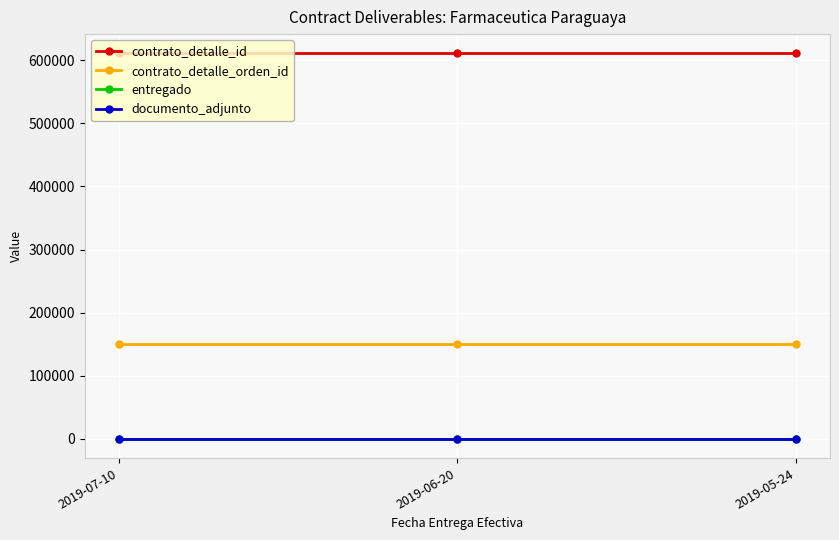

Reading left to right, extract all data points from this chart.

contrato_detalle_id: 610749	610749	610749
contrato_detalle_orden_id: 150936	150936	150936
entregado: 1	1	1
documento_adjunto: 1	1	1